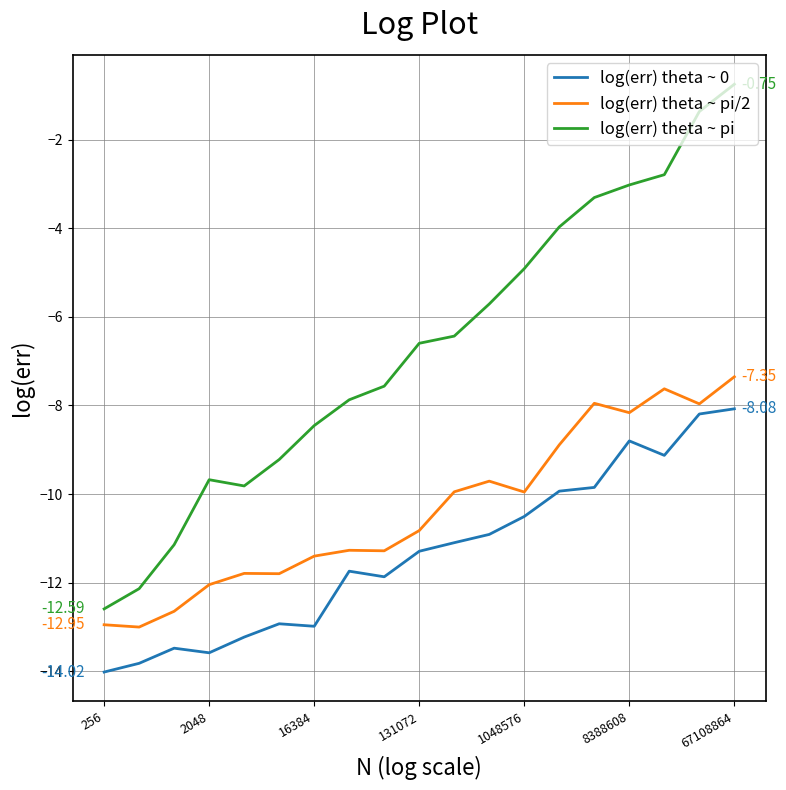

True or false: log(err) theta ~ pi and log(err) theta ~ pi/2 intersect in this chart.

False